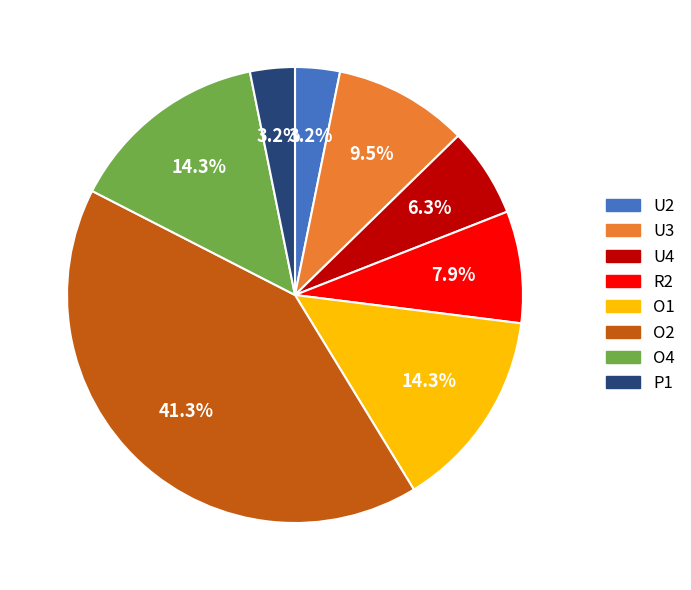

Is there any slice that represents more than half of the pie?

No